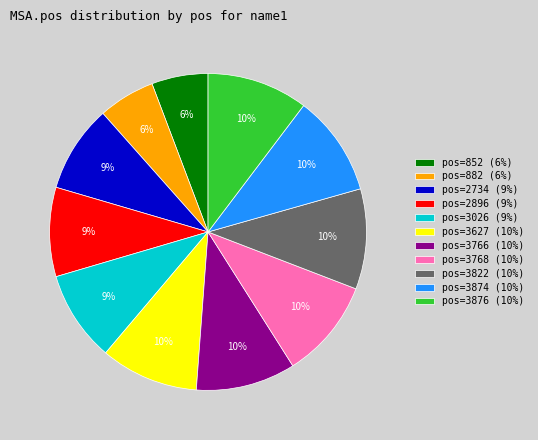

Is pos=2896 (9%) the majority of the pie?

No